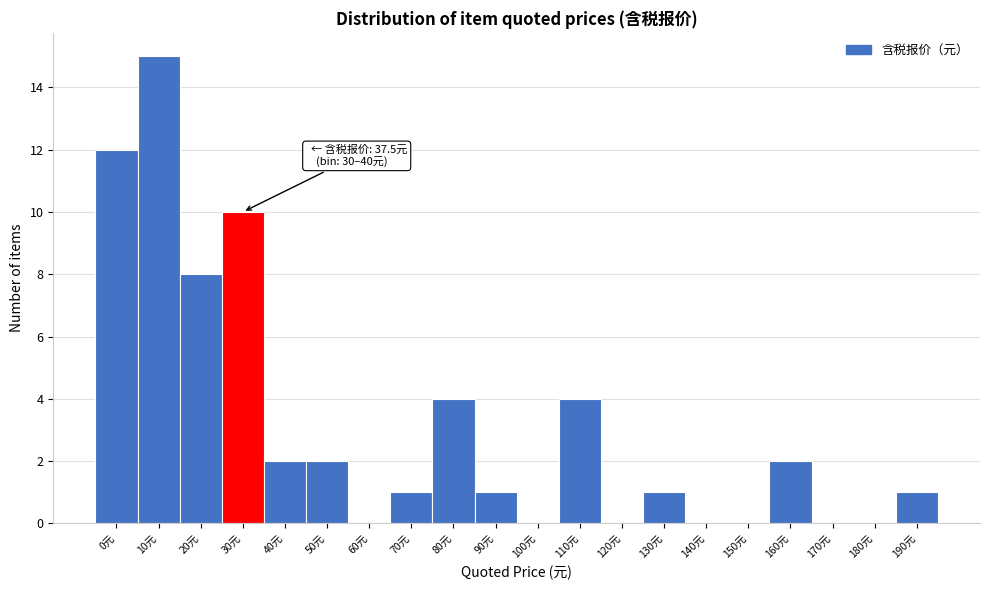

Reading left to right, extract all data points from this chart.

0元=12	10元=15	20元=8	30元=10	40元=2	50元=2	60元=0	70元=1	80元=4	90元=1	100元=0	110元=4	120元=0	130元=1	140元=0	150元=0	160元=2	170元=0	180元=0	190元=1